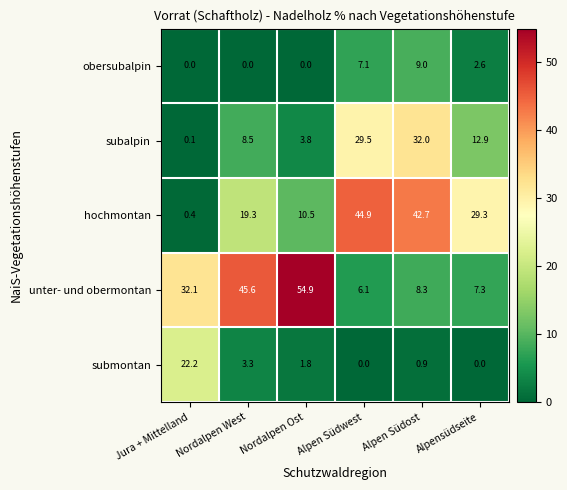

What is the sum of all unter- und obermontan values?

154.3